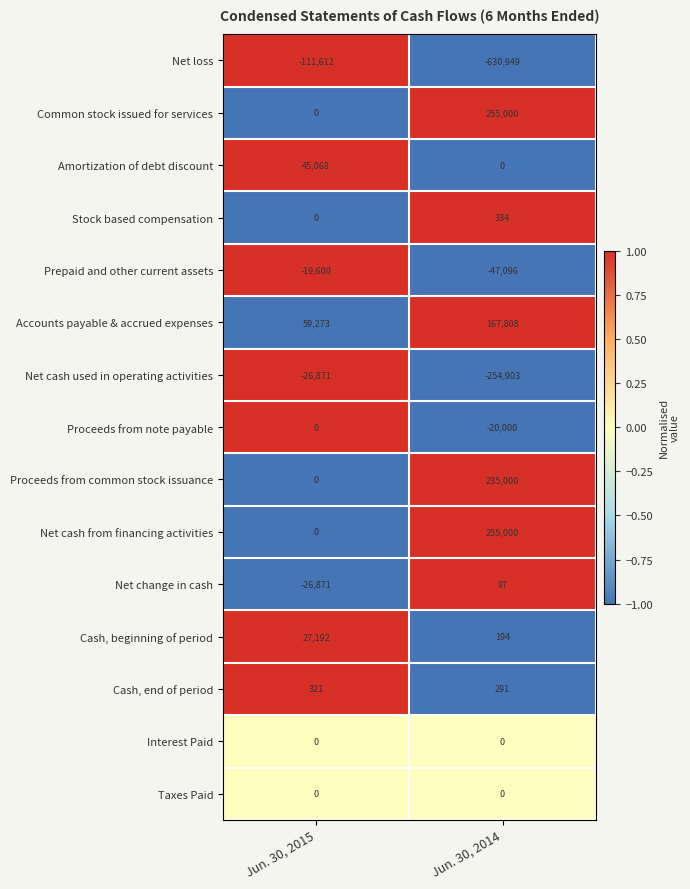

The Proceeds from note payable series shows 13744 at Jun. 30, 2015. True or false?

False